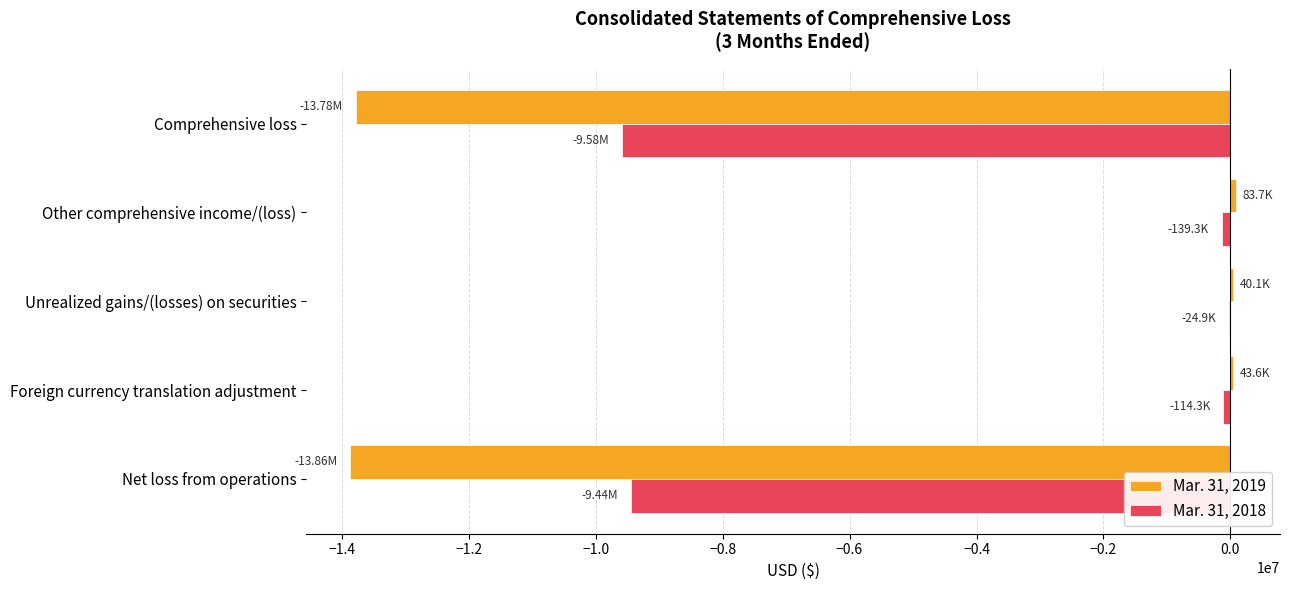

What is the sum of the Mar. 31, 2018 values at Comprehensive loss and Net loss from operations?

-19026331